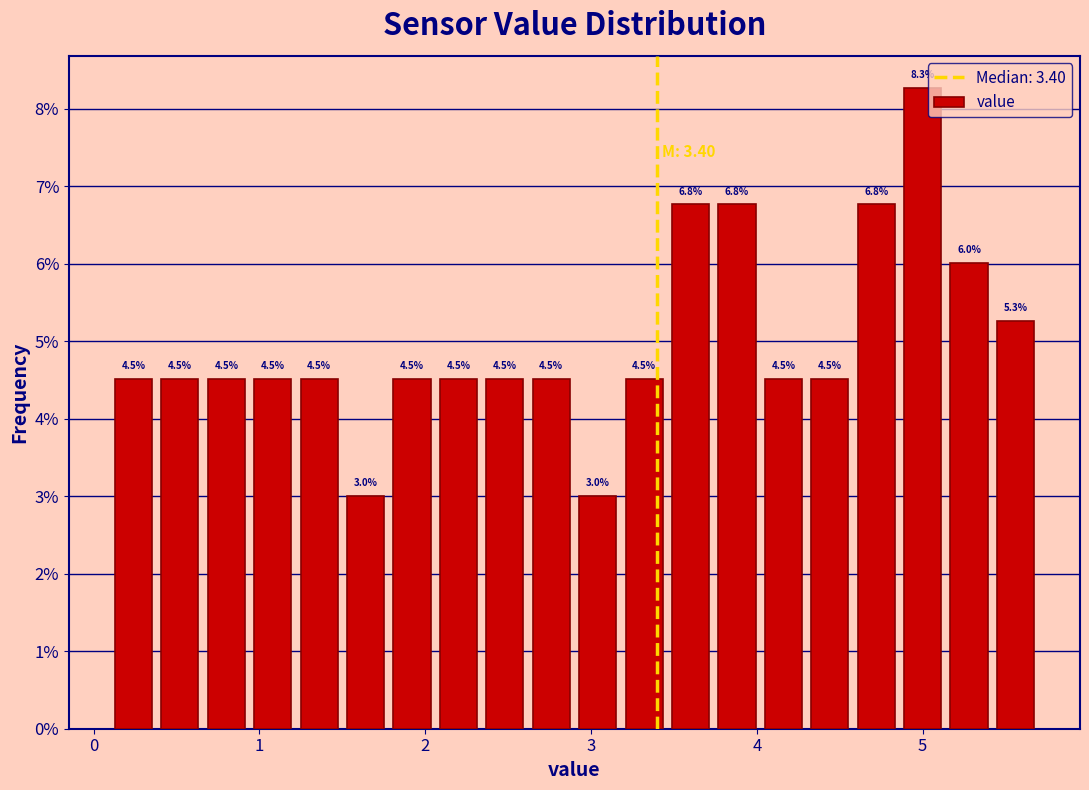

Around what value on the x-axis is the tallest bar? Give the approximate position of its centre, as read against the axis.

5.0